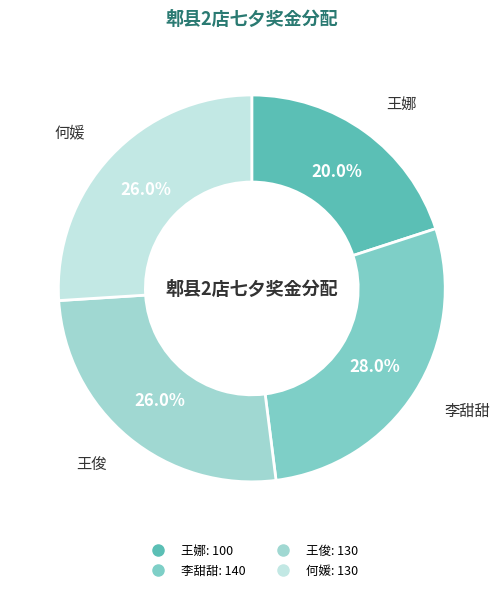

What is the ratio of the value at 王娜 to the value at 何媛?

0.8